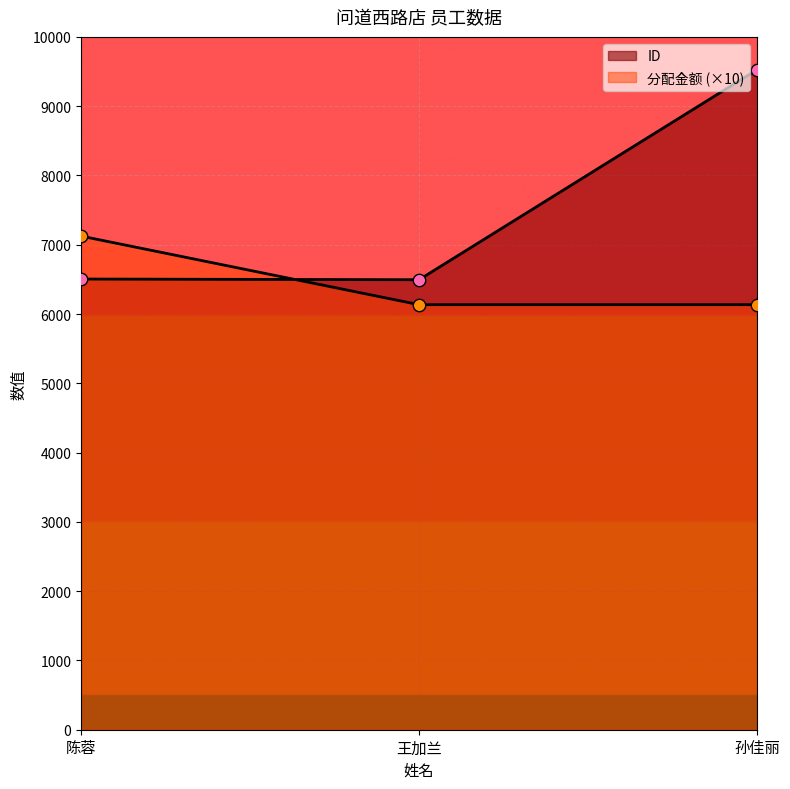

Which series has the largest total across all categories?

ID